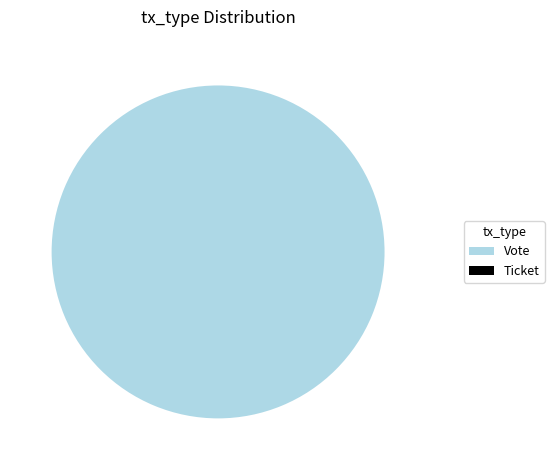

Is it true that Ticket is 0% of the pie?

True